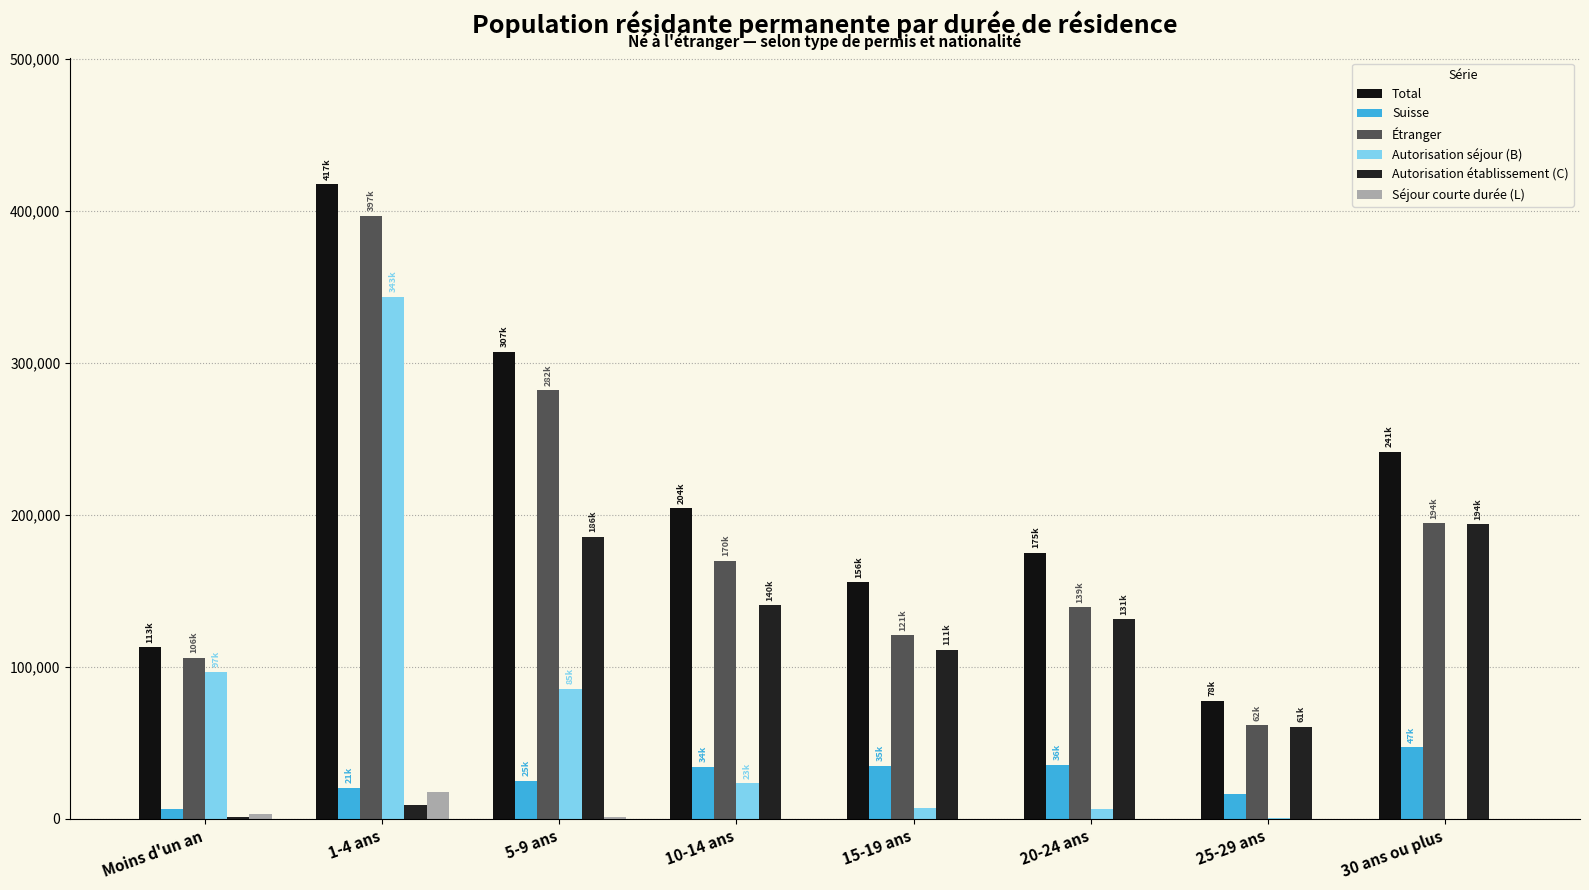

At which category is the sum across all series the highest?

1-4 ans